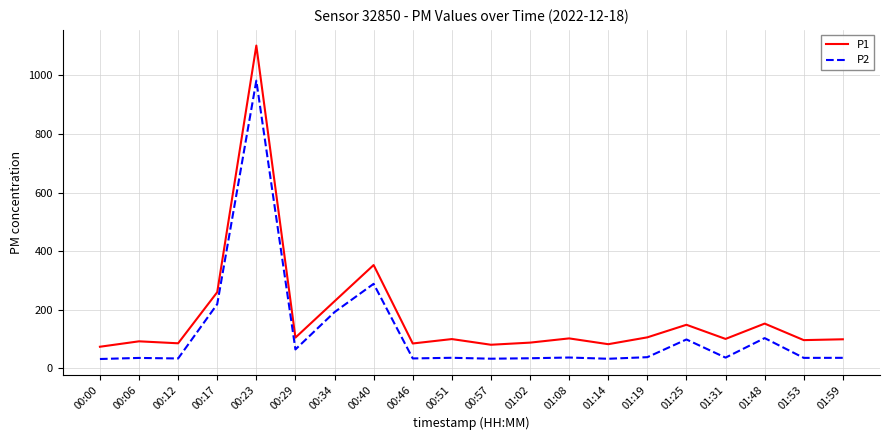

What are all the series names shown in the legend?

P1, P2